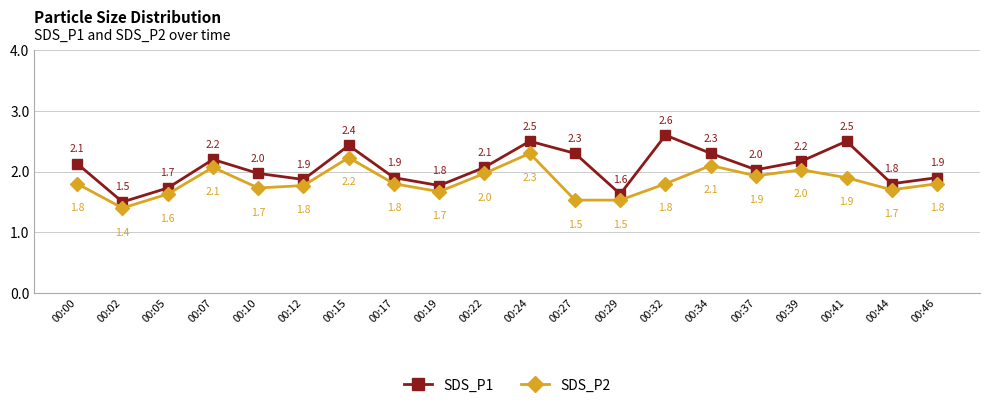

Which series has the largest range (max minus min)?

SDS_P1